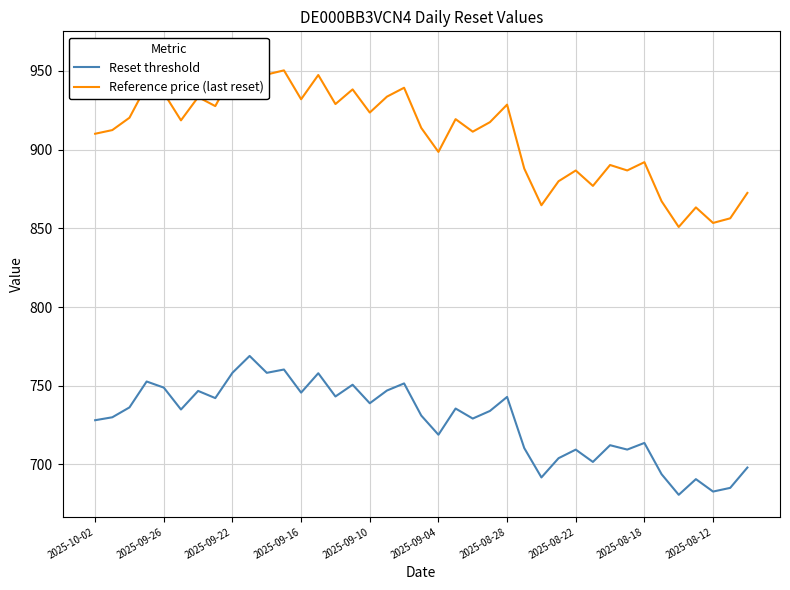

True or false: Reset threshold has a value of 709.4 at 2025-08-22.

True